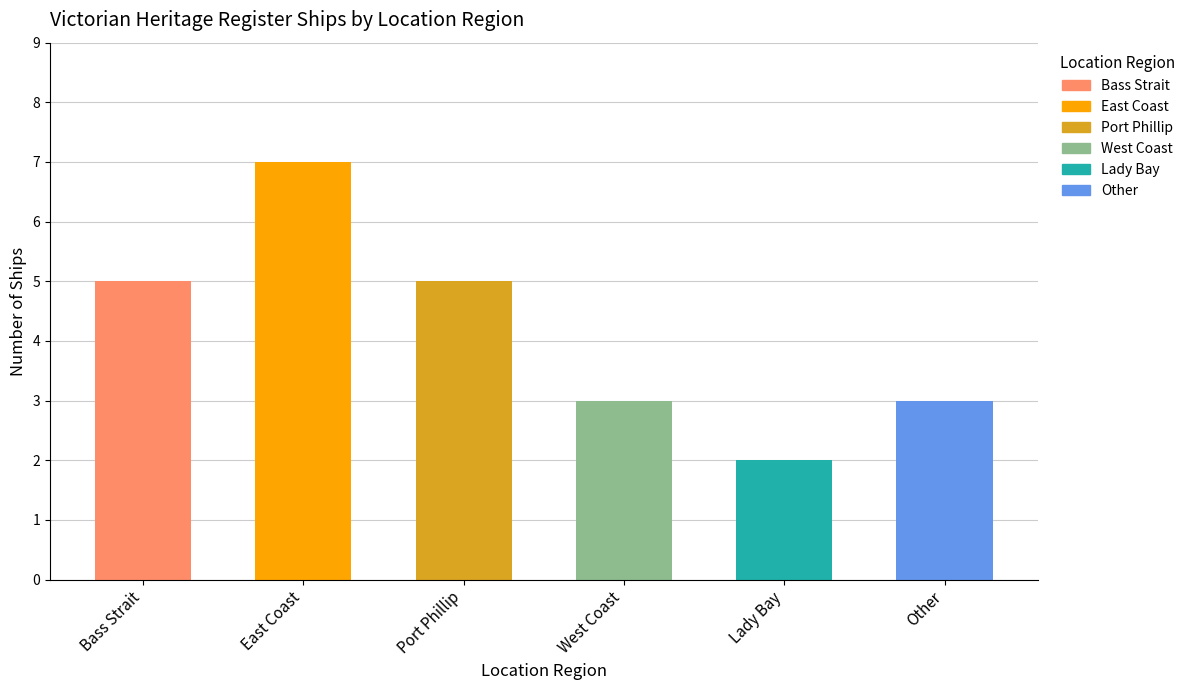

What is the maximum value shown in the chart?

7